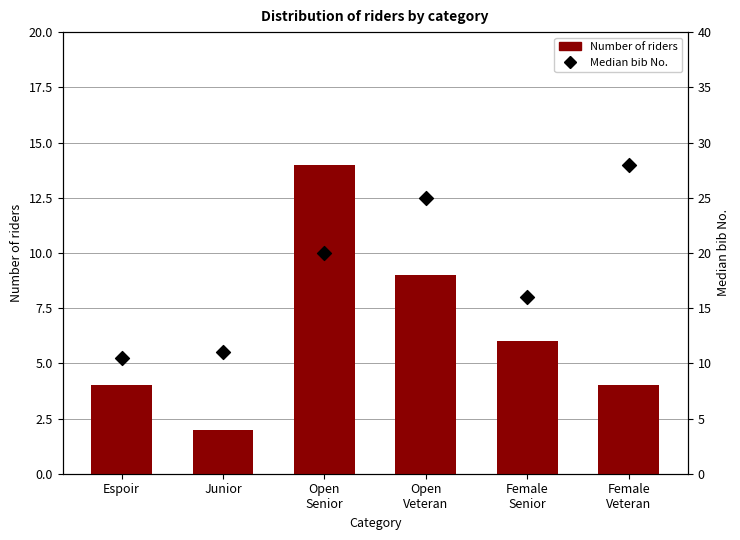

Is the value of Number of riders at Open
Veteran greater than the value of Median bib No. at Espoir?

No